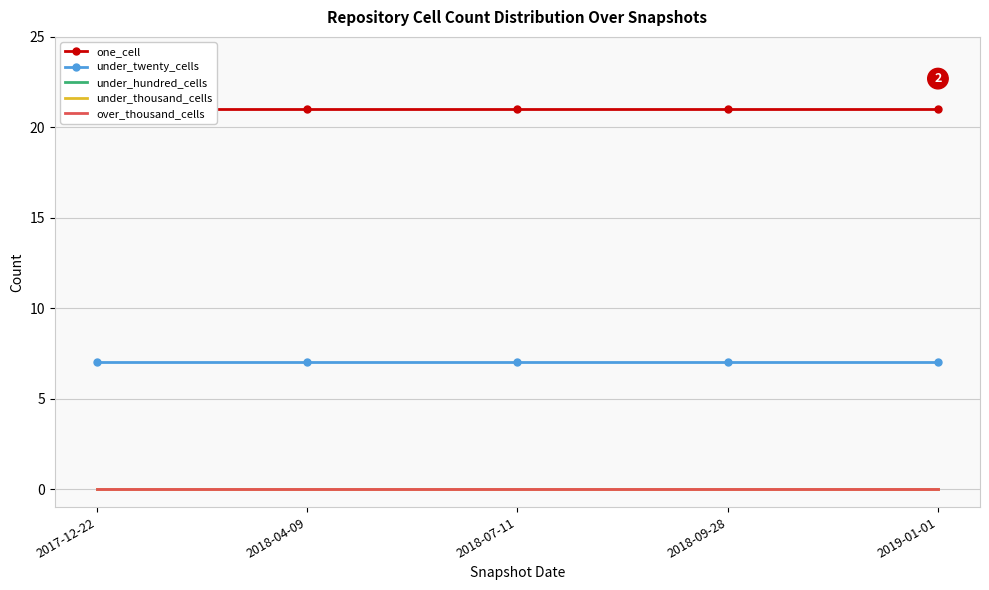

Is the value of over_thousand_cells at 2018-07-11 greater than the value of under_hundred_cells at 2018-07-11?

No